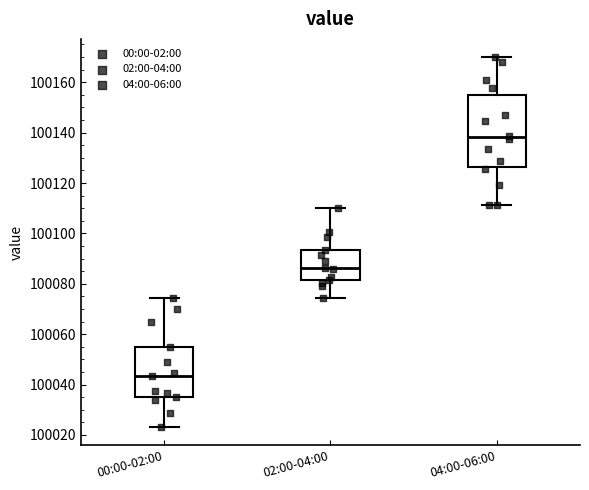

Where does the lower whisker of the box for 00:00-02:00 end on the y-axis? The values are not printed on the chart, so give them approximately, as read against the axis.

100024